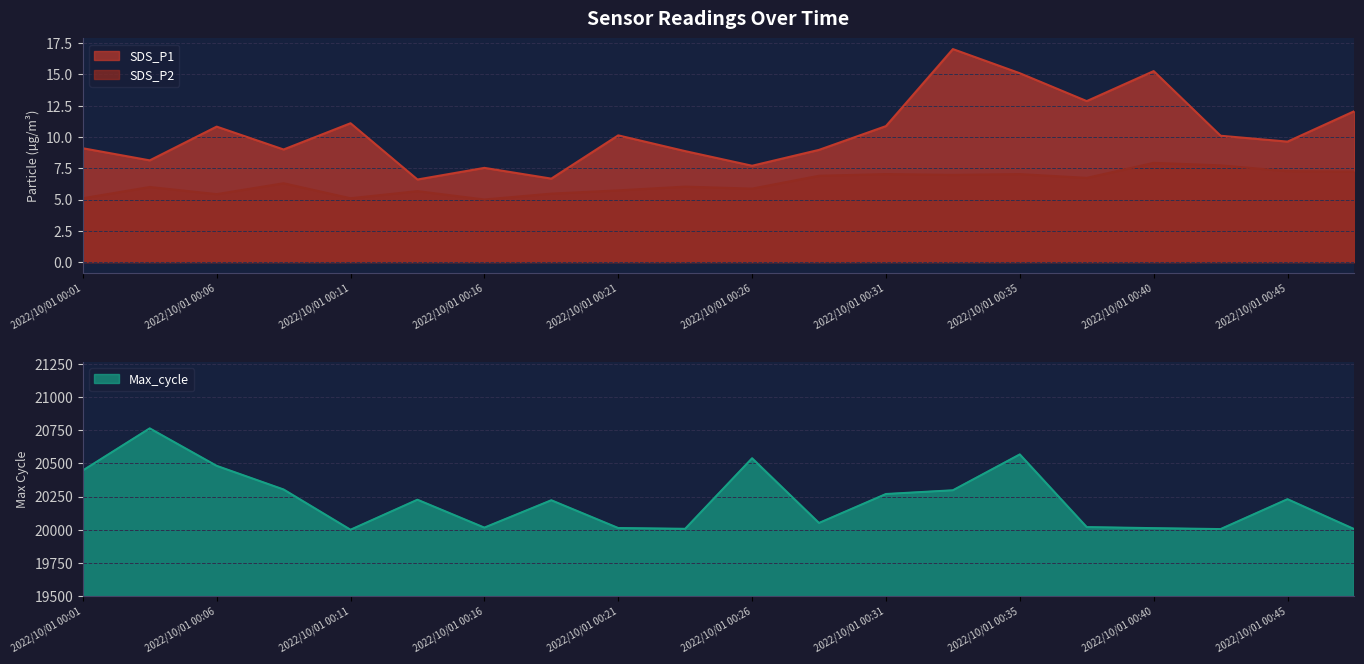

Reading right to left, what are all the values shown in this chart?

SDS_P1: 2022/10/01 00:48=12.1	2022/10/01 00:45=9.6	2022/10/01 00:43=10.1	2022/10/01 00:40=15.3	2022/10/01 00:38=12.9	2022/10/01 00:35=15.1	2022/10/01 00:33=17.0	2022/10/01 00:31=10.9	2022/10/01 00:28=9.0	2022/10/01 00:26=7.7	2022/10/01 00:23=8.9	2022/10/01 00:21=10.1	2022/10/01 00:18=6.7	2022/10/01 00:16=7.5	2022/10/01 00:13=6.6	2022/10/01 00:11=11.1	2022/10/01 00:08=9.0	2022/10/01 00:06=10.8	2022/10/01 00:03=8.1	2022/10/01 00:01=9.1
SDS_P2: 2022/10/01 00:48=7.2	2022/10/01 00:45=7.3	2022/10/01 00:43=7.7	2022/10/01 00:40=7.9	2022/10/01 00:38=6.7	2022/10/01 00:35=7.0	2022/10/01 00:33=7.0	2022/10/01 00:31=7.0	2022/10/01 00:28=6.9	2022/10/01 00:26=5.9	2022/10/01 00:23=6.0	2022/10/01 00:21=5.7	2022/10/01 00:18=5.5	2022/10/01 00:16=5.0	2022/10/01 00:13=5.7	2022/10/01 00:11=5.1	2022/10/01 00:08=6.3	2022/10/01 00:06=5.4	2022/10/01 00:03=6.0	2022/10/01 00:01=5.1
Max_cycle: 2022/10/01 00:48=20004.0	2022/10/01 00:45=20230.0	2022/10/01 00:43=20005.0	2022/10/01 00:40=20012.0	2022/10/01 00:38=20020.0	2022/10/01 00:35=20567.0	2022/10/01 00:33=20297.0	2022/10/01 00:31=20269.0	2022/10/01 00:28=20051.0	2022/10/01 00:26=20538.0	2022/10/01 00:23=20007.0	2022/10/01 00:21=20013.0	2022/10/01 00:18=20222.0	2022/10/01 00:16=20016.0	2022/10/01 00:13=20226.0	2022/10/01 00:11=20000.0	2022/10/01 00:08=20303.0	2022/10/01 00:06=20481.0	2022/10/01 00:03=20763.0	2022/10/01 00:01=20446.0